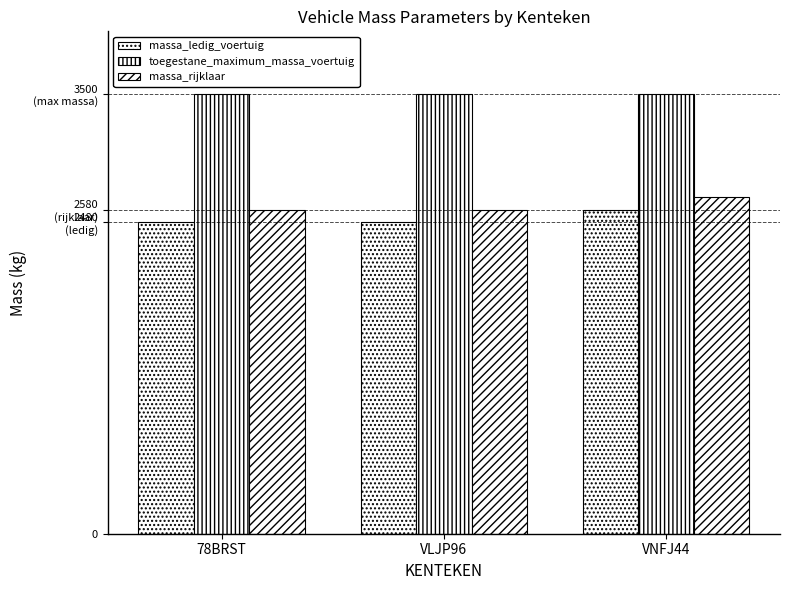

Does the chart contain any negative values?

No